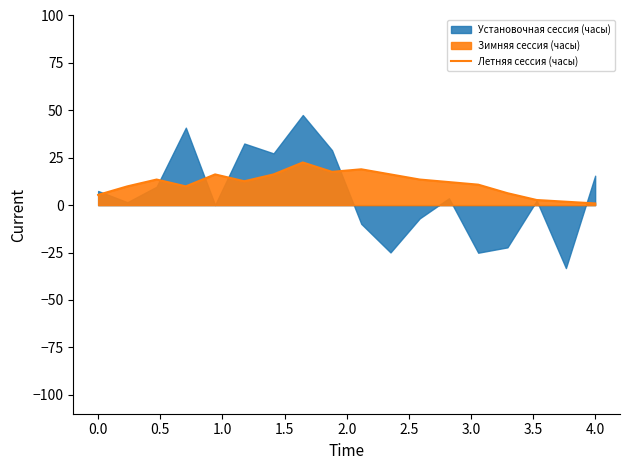

The chart shows a value of 13.5 at 1.0. True or false?

True